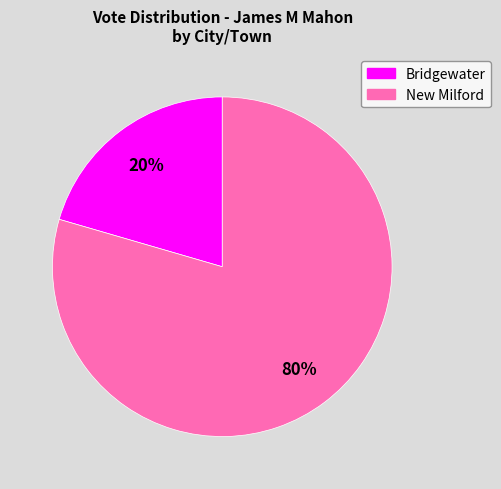

Between New Milford and Bridgewater, which is larger?

New Milford